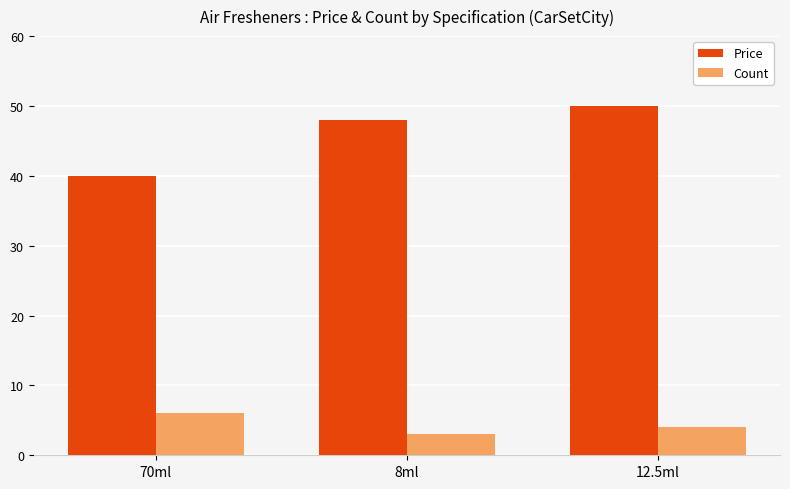

At which category is the sum across all series the highest?

12.5ml